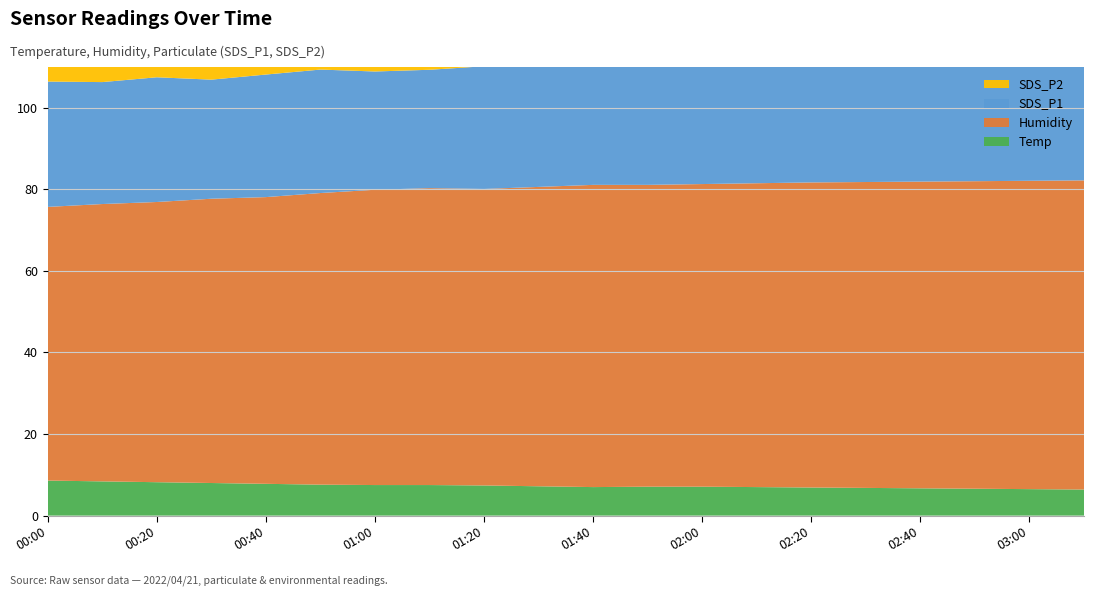

Reading left to right, list all the values displayed in this chart.

Temp: 8.6	8.4	8.2	8.0	7.8	7.6	7.5	7.5	7.4	7.2	7.0	7.1	7.1	7.0	6.9	6.8	6.7	6.6	6.5	6.4
Humidity: 67.1	68.0	68.7	69.7	70.3	71.5	72.4	72.8	72.7	73.4	74.1	74.0	74.2	74.5	74.8	75.0	75.2	75.4	75.6	75.8
SDS_P1: 30.7	29.9	30.6	29.2	30.1	30.3	29.0	29.0	30.1	29.9	30.2	29.9	29.8	29.6	29.4	29.2	29.0	28.8	28.6	28.4
SDS_P2: 28.9	27.9	28.9	27.4	28.1	28.4	27.3	27.0	28.1	27.9	28.2	28.1	27.9	27.7	27.5	27.3	27.1	26.9	26.7	26.5